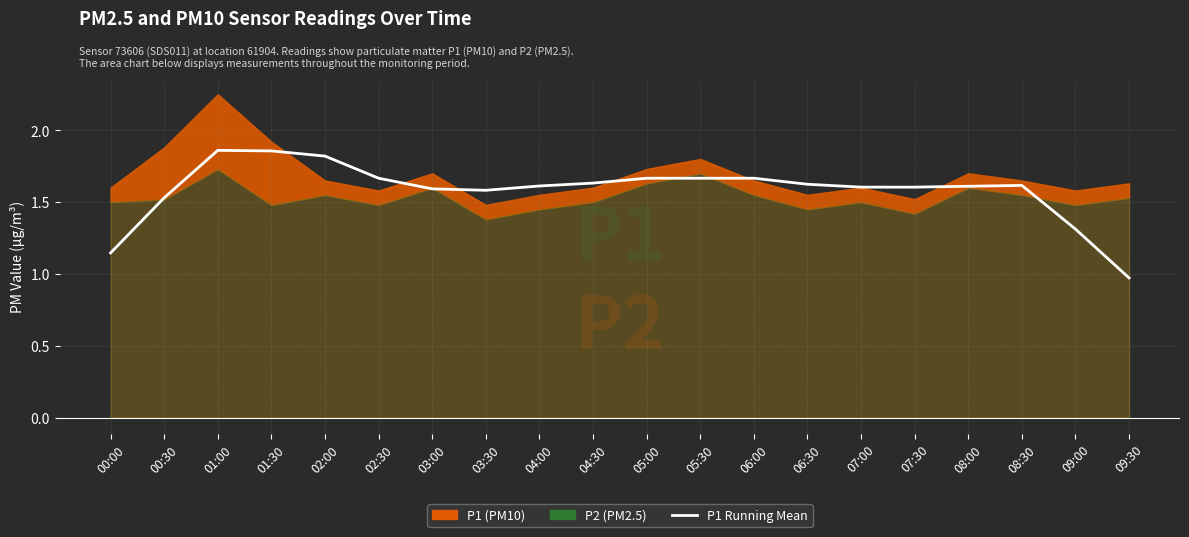

The chart shows a value of 1.2 at 02:00. True or false?

False